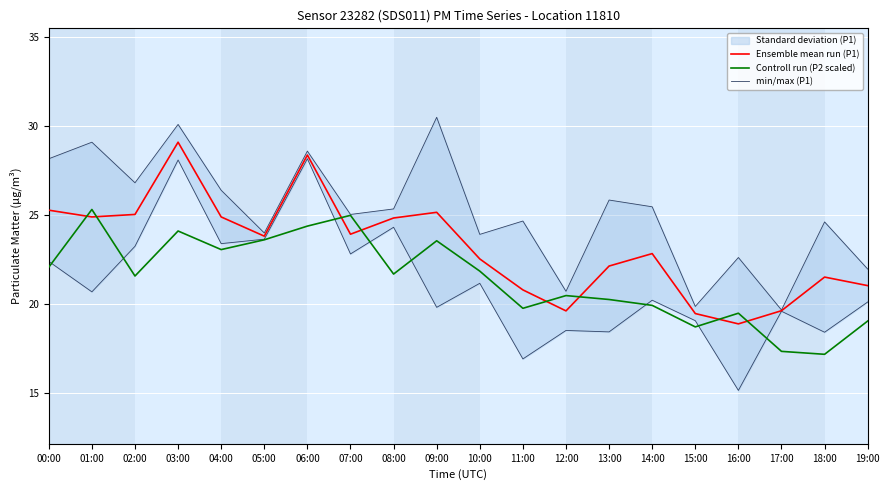

What is the label of the 7th point from the left?

06:00